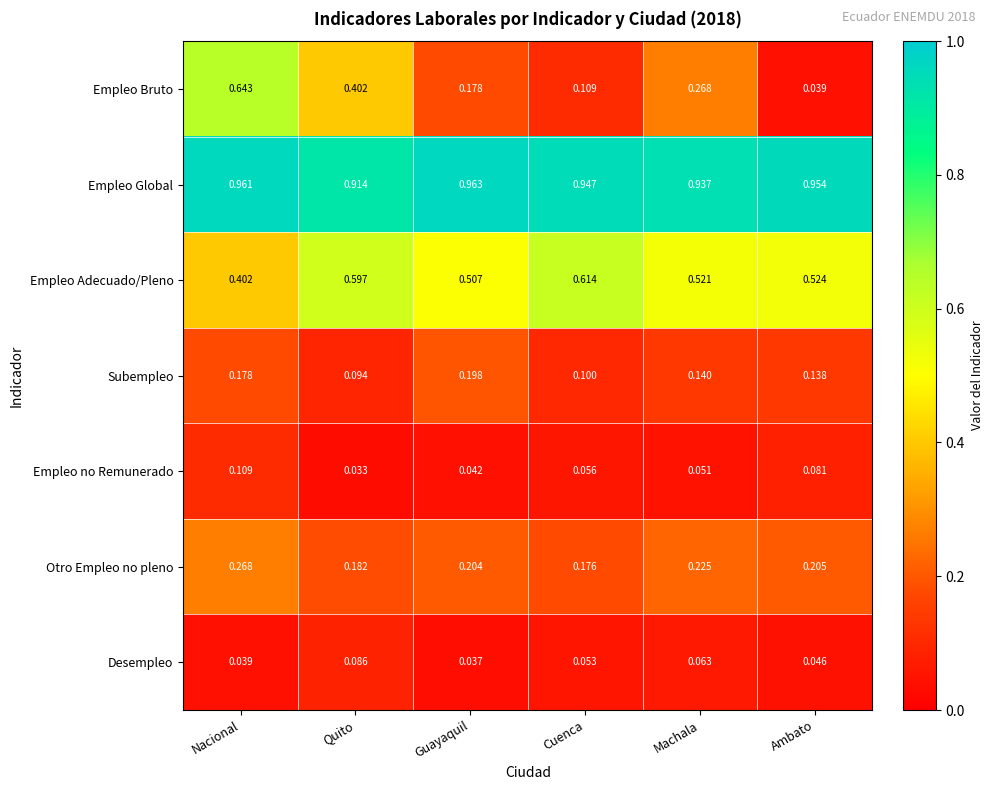

At which label is Desempleo closest to 0?

Guayaquil